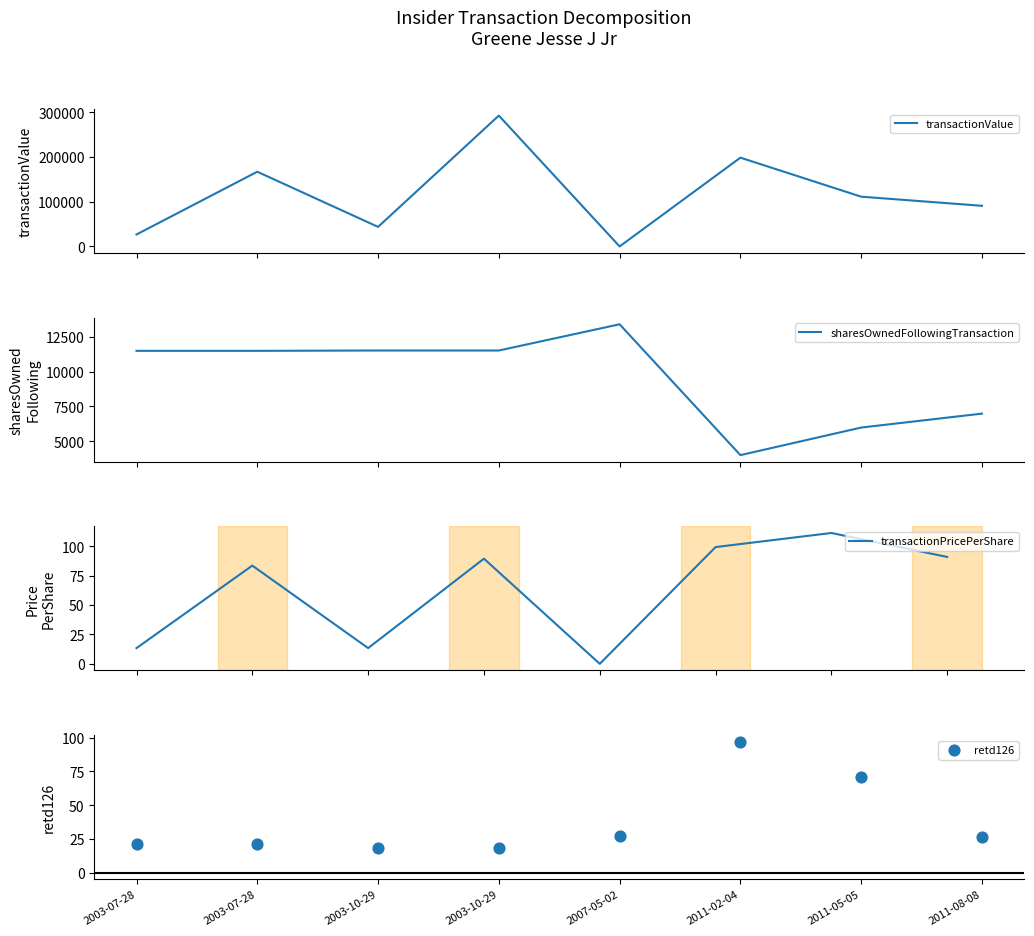

What is the total value across all series at 2003-07-28?

38241.4